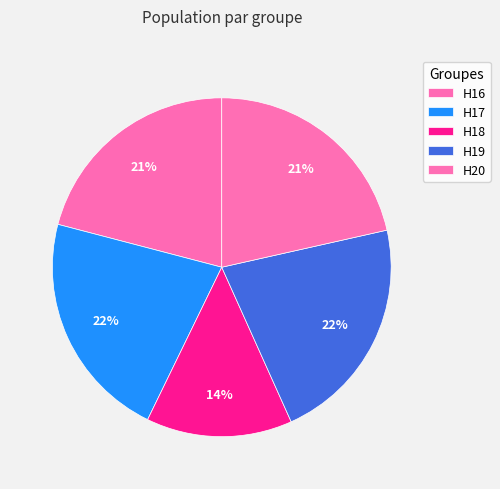

To the nearest percent, what is the average slice percentage?

20%